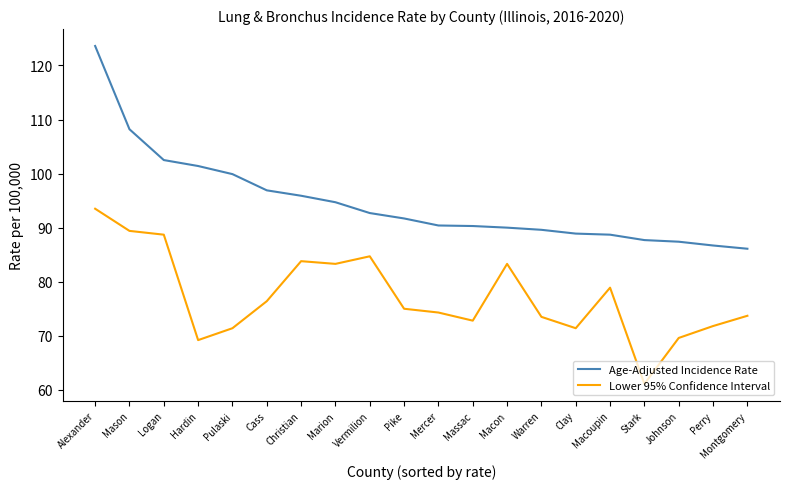

Which category has the highest value across all series?

Alexander